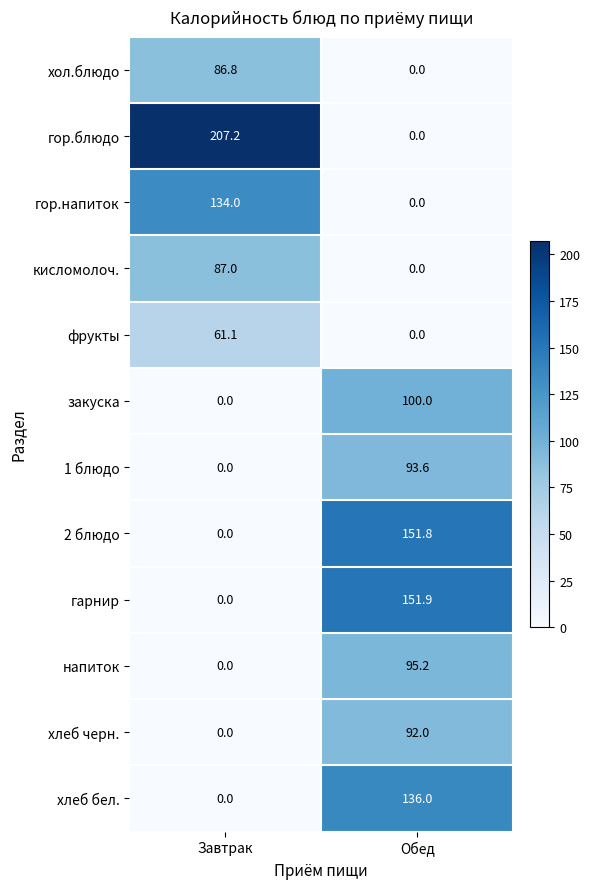

Is it true that напиток equals -57.3 at Завтрак?

False